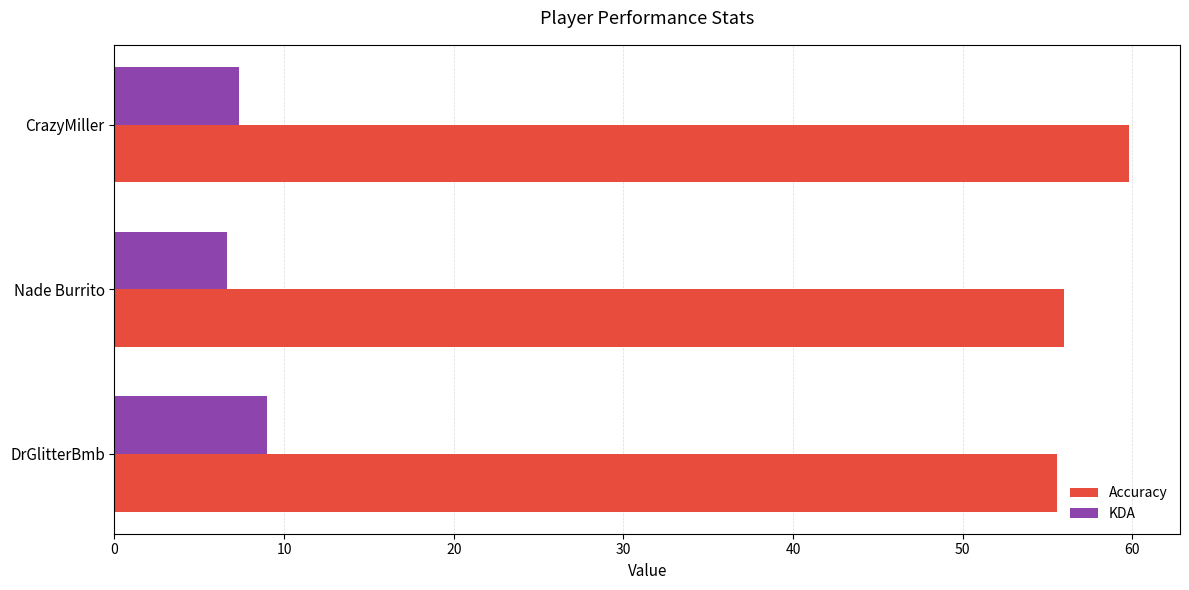

How many series are shown in this chart?

2